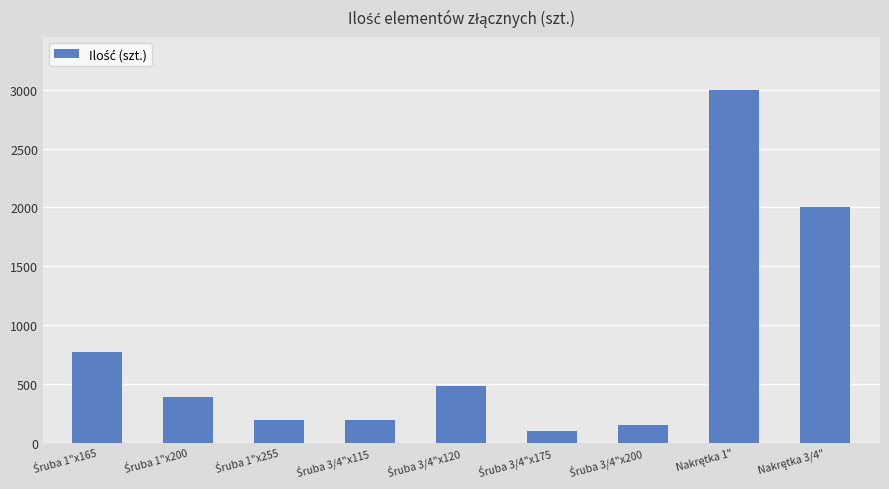

What is the greatest value displayed?

3000